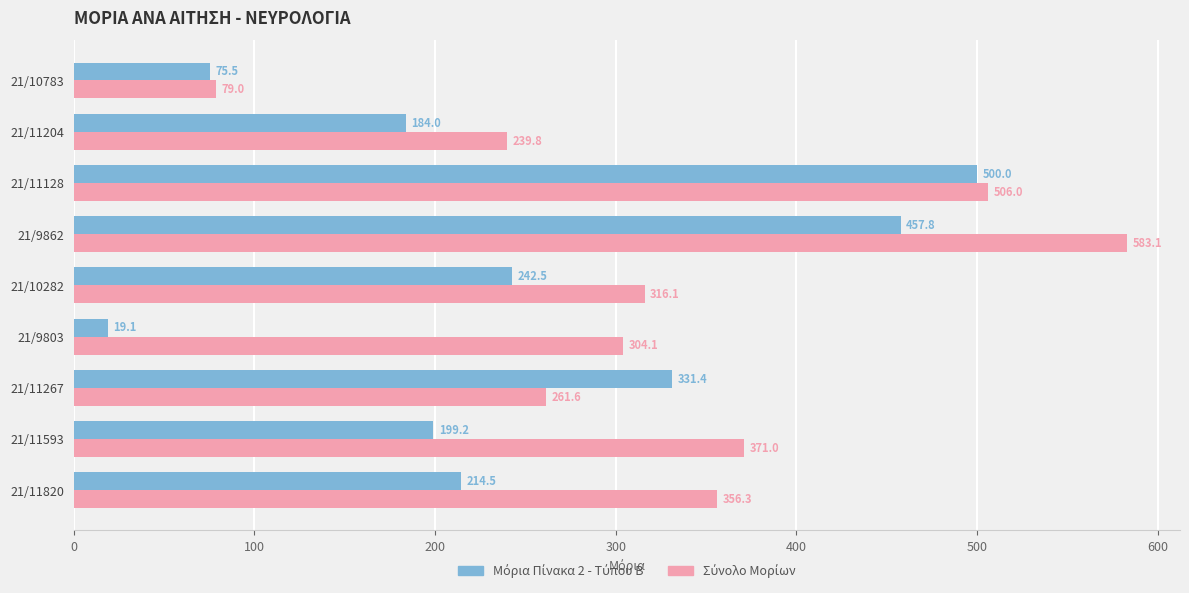

Which category has the highest value across all series?

21/9862